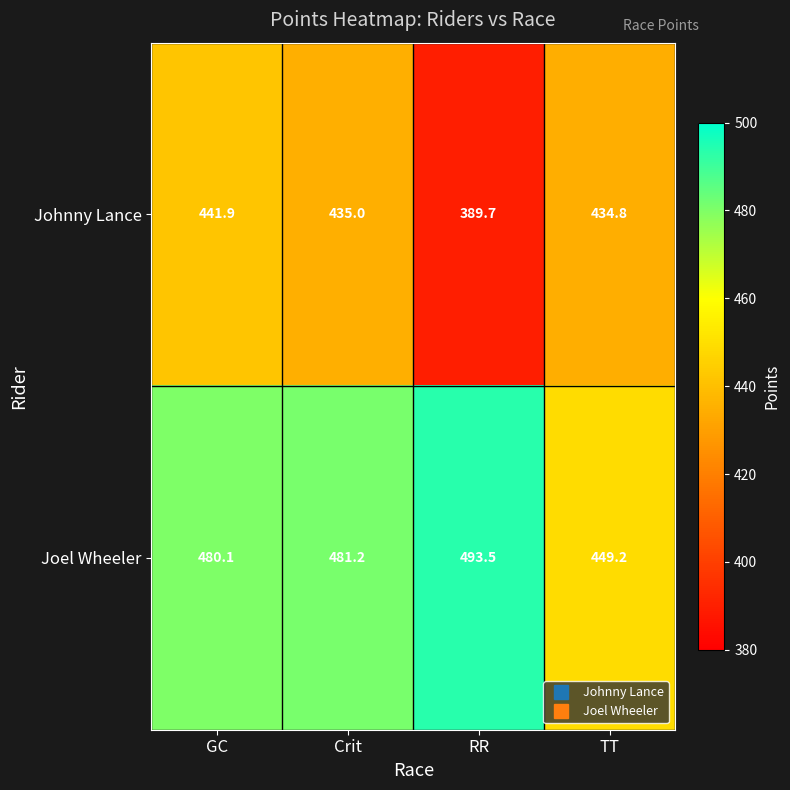

Rank the series at Crit from highest to lowest value.

Joel Wheeler, Johnny Lance